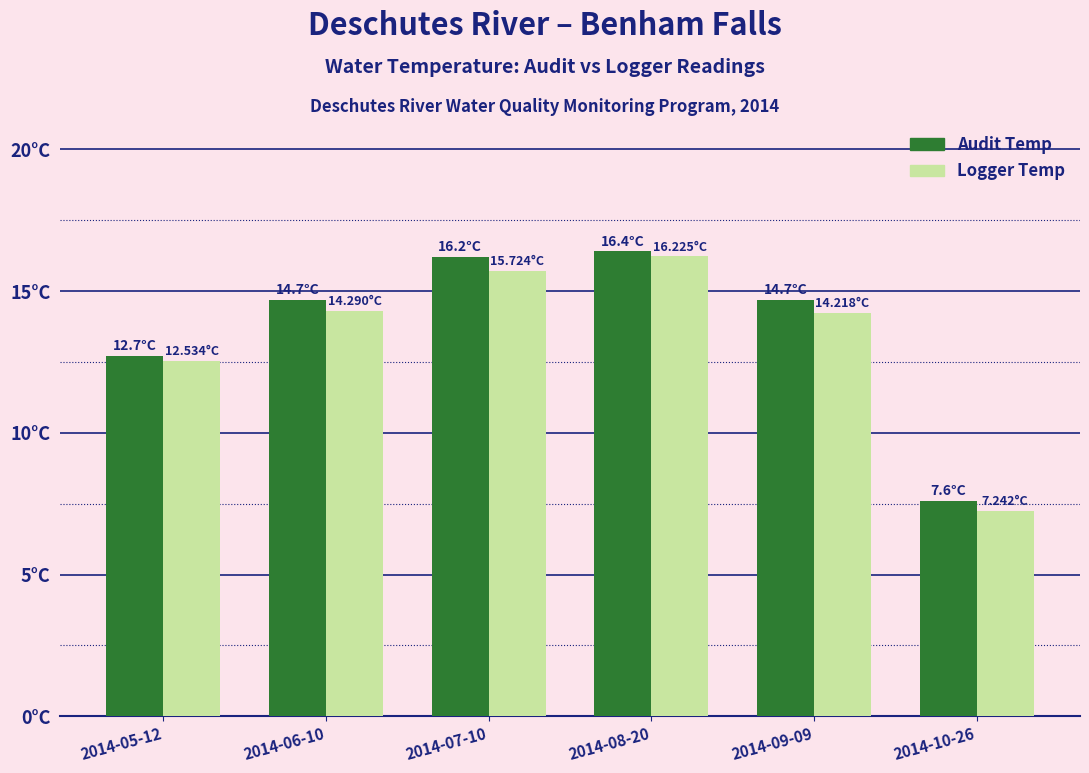

Reading left to right, transcribe all the data shown in this chart.

Audit Temp: 12.7	14.7	16.2	16.4	14.7	7.6
Logger Temp: 12.5	14.3	15.7	16.2	14.2	7.2